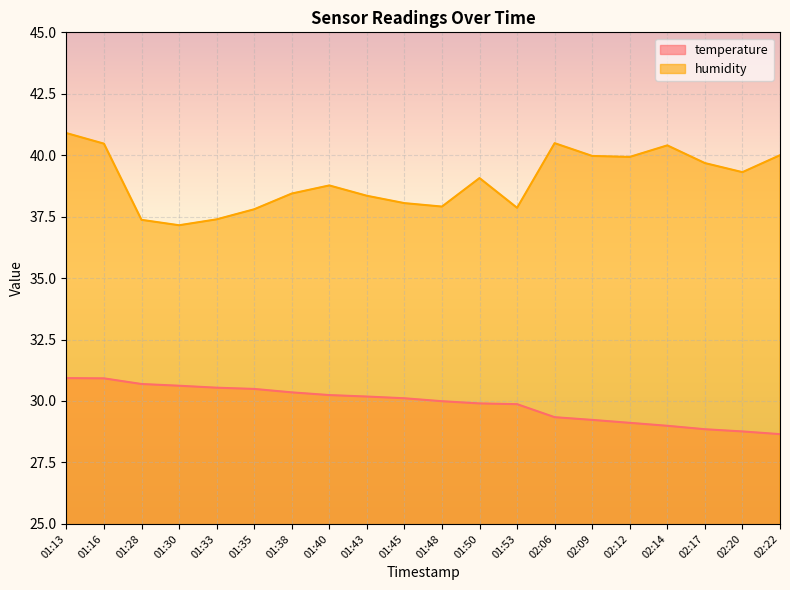

Is it true that humidity equals 40.4 at 02:14?

True